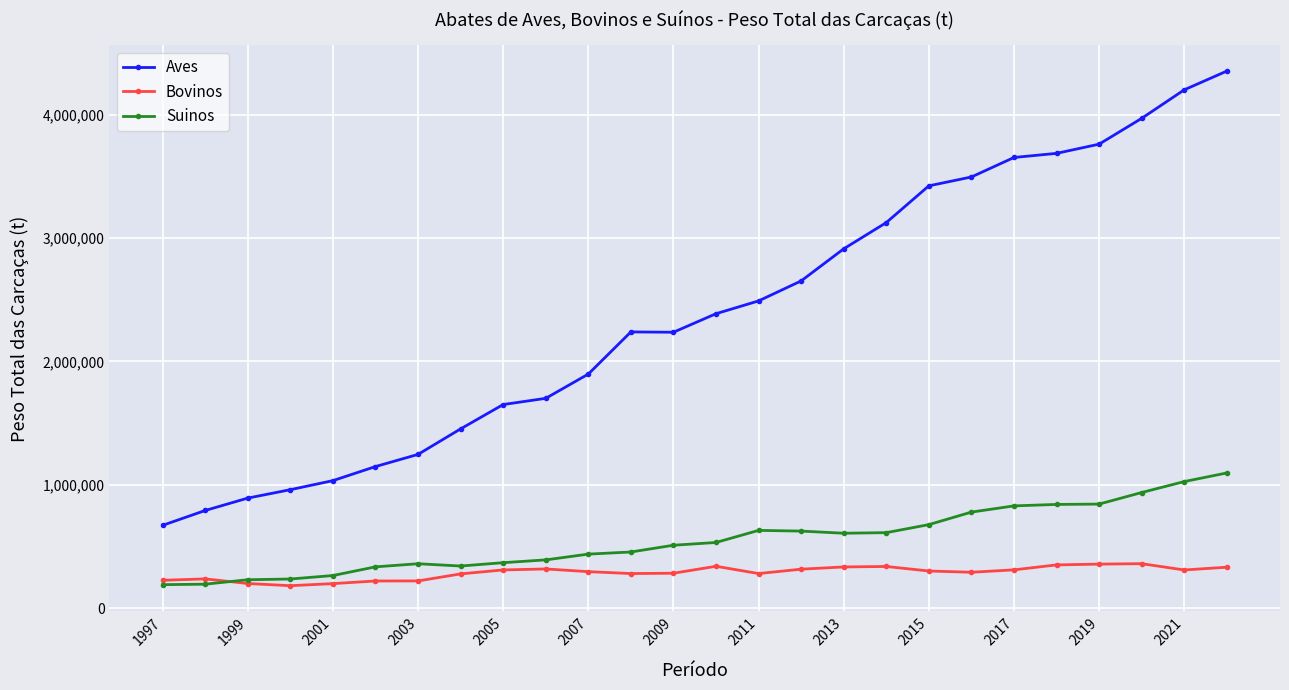

What is the lowest value of the Aves series?

670530